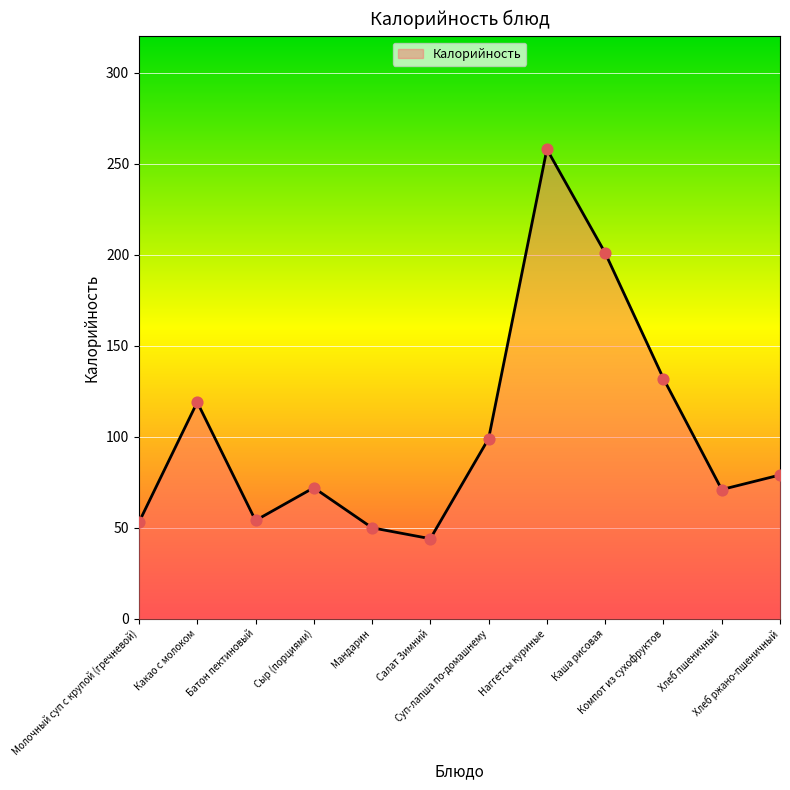

What is the ratio of the value at Хлеб ржано-пшеничный to the value at Батон пектиновый?

1.5